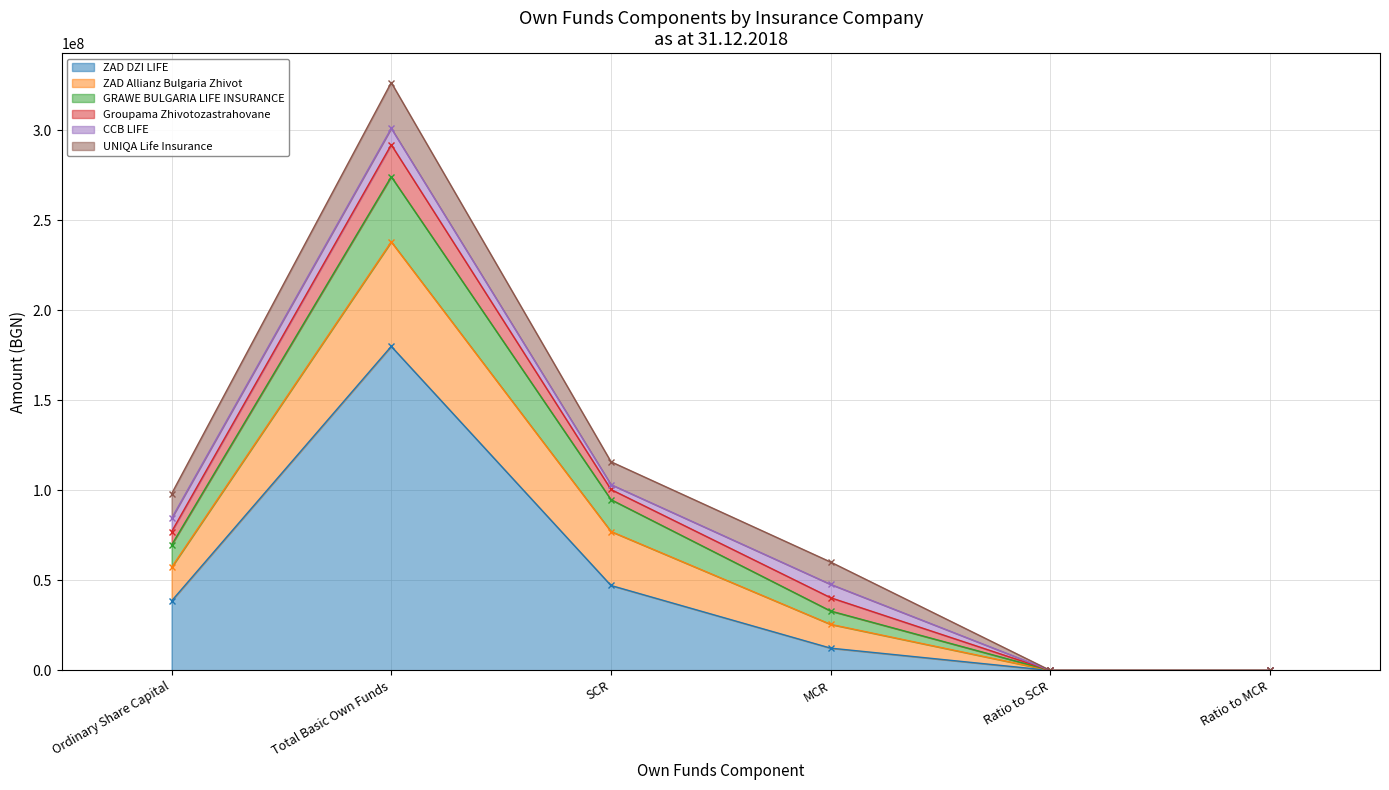

What is the maximum value for ZAD DZI LIFE?

180035410.0